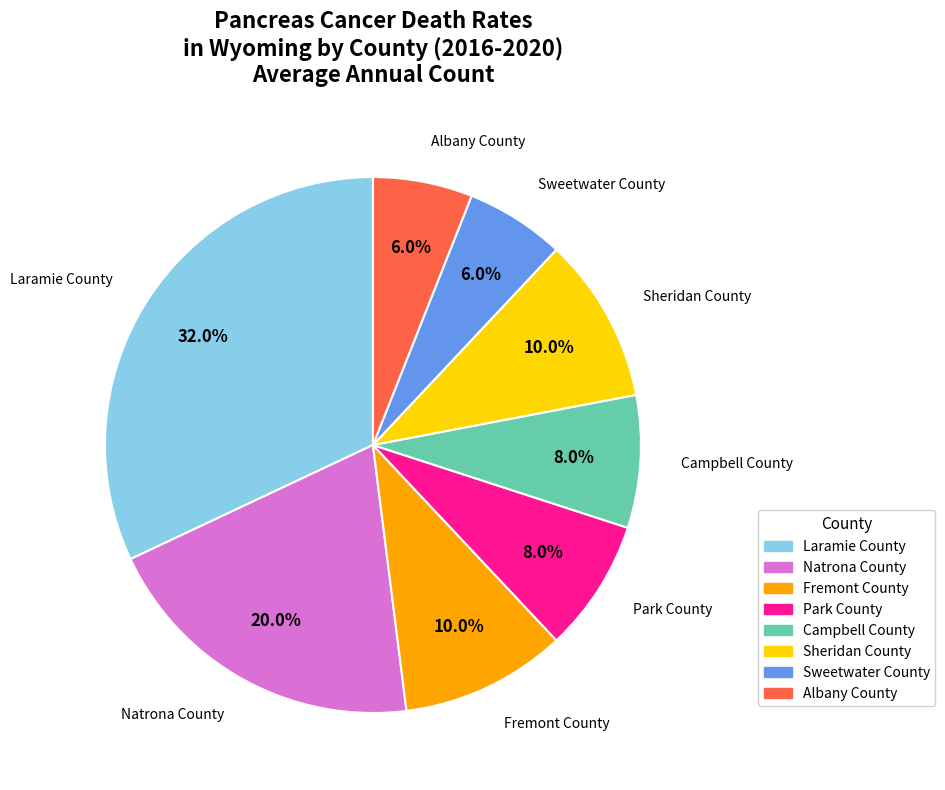

To the nearest percent, what is the difference between the Campbell County and Albany County slice percentages?

2%